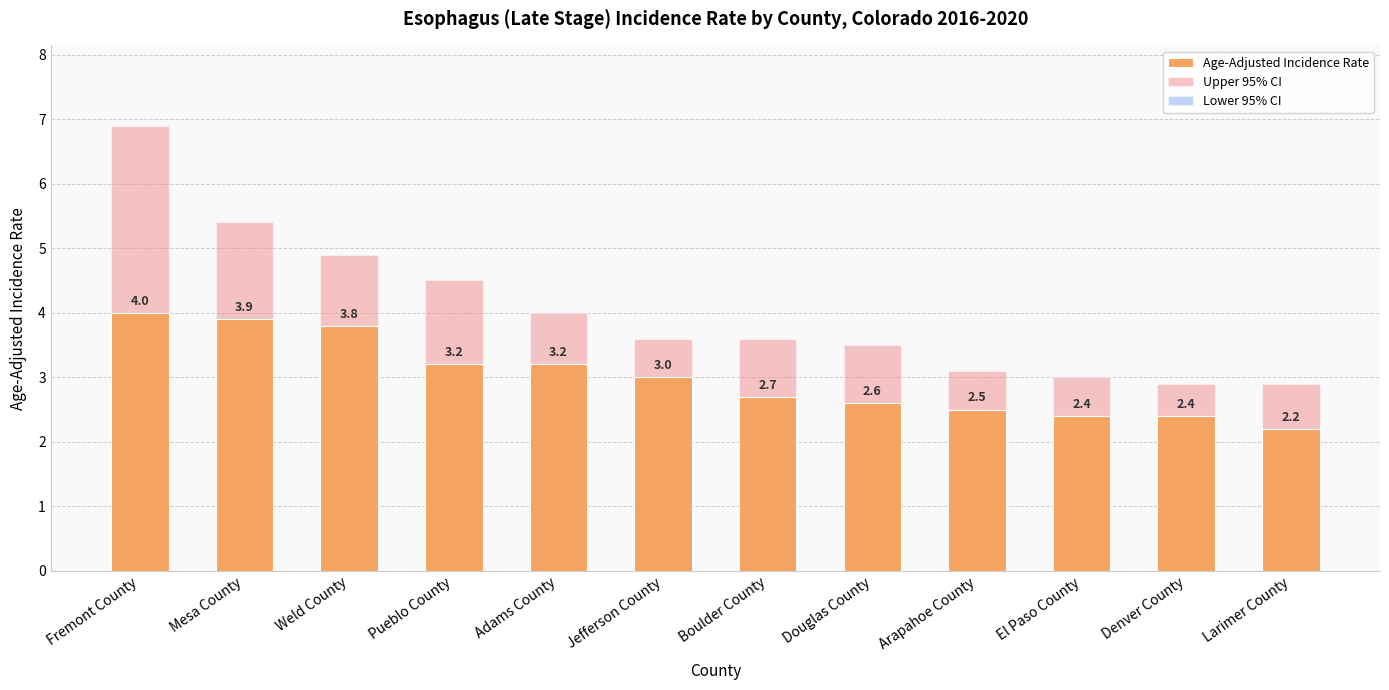

Which series changed the most between Boulder County and Denver County?

Upper 95% CI